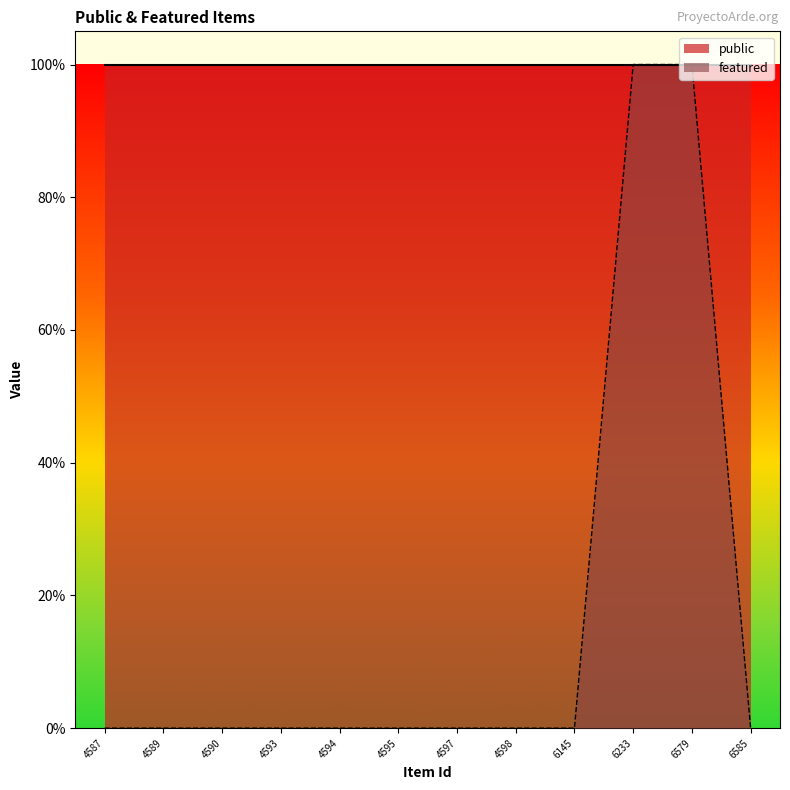

Which label corresponds to the smallest value in the chart?

4587